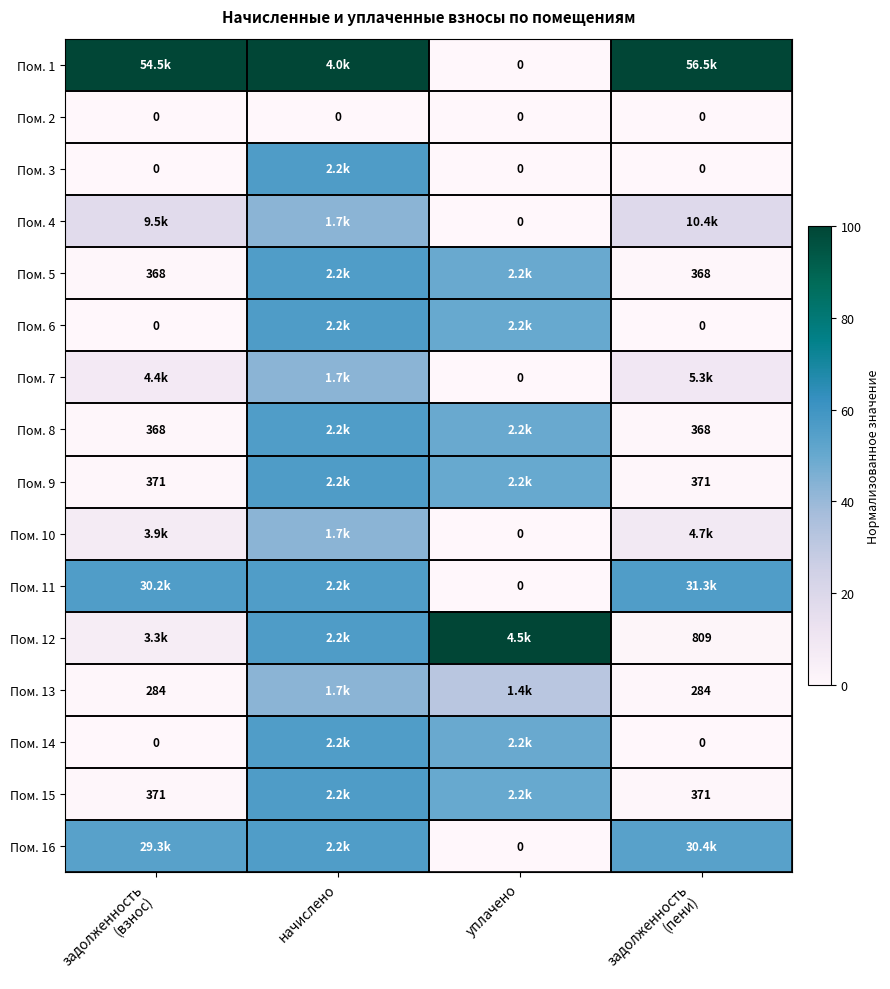

What is the total value across all series at задолженность
(пени)?

250.0